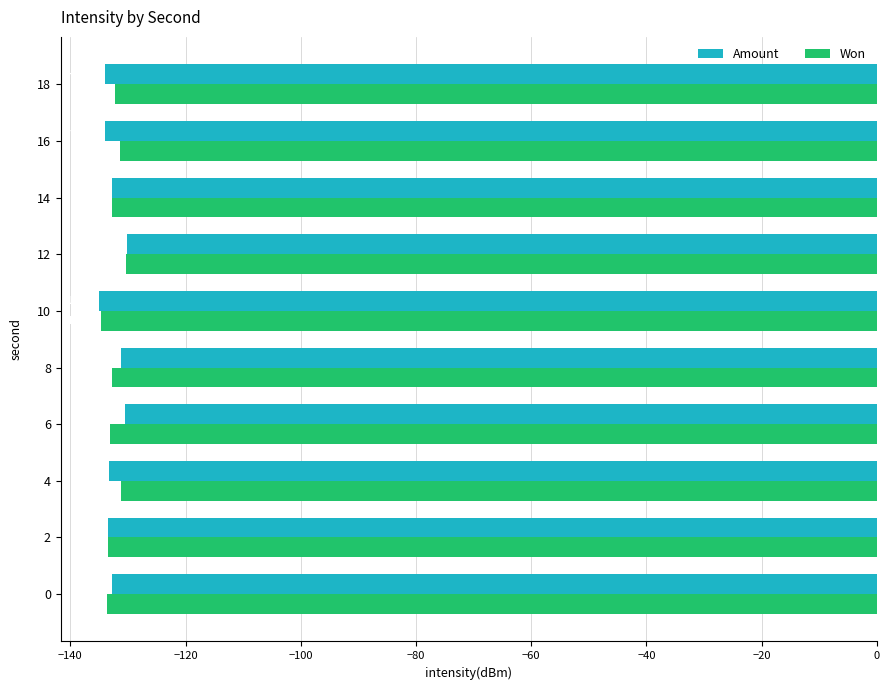

What is the sum of all Won values?

-1325.6